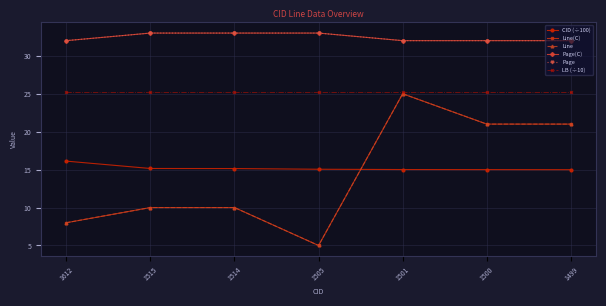

Does the chart have visible grid lines?

Yes